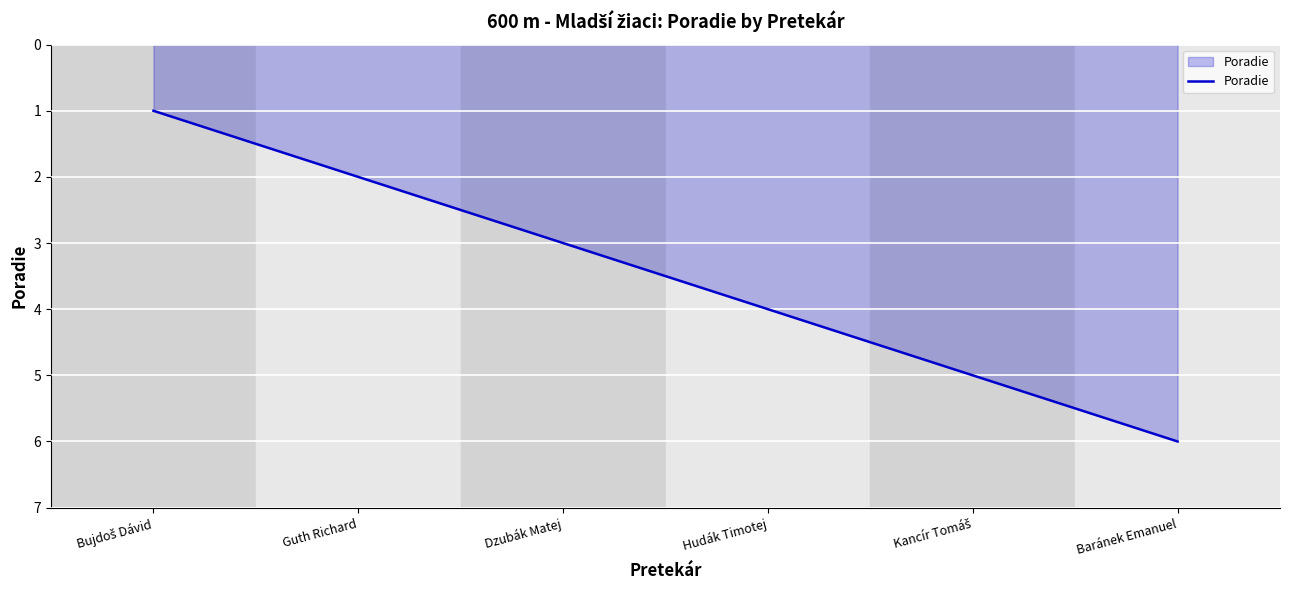

Count the values in the range 2 to 5.

4